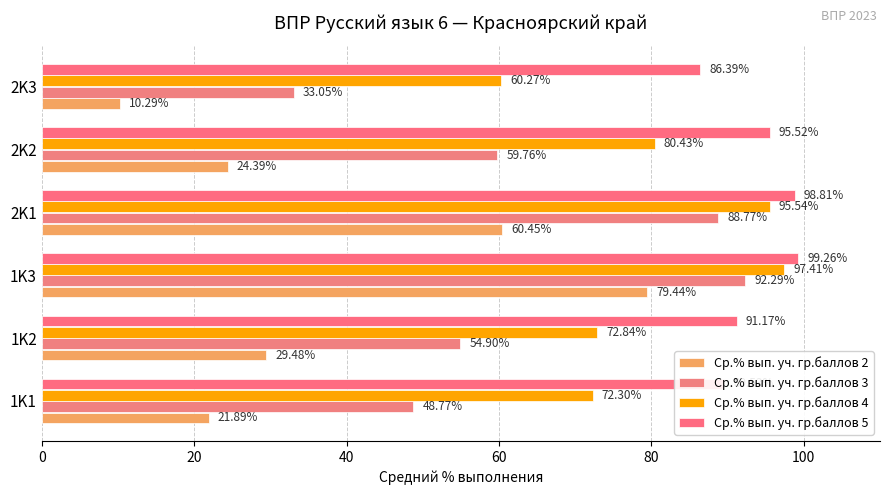

What is the average value of the Ср.% вып. уч. гр.баллов 3 series?

62.9